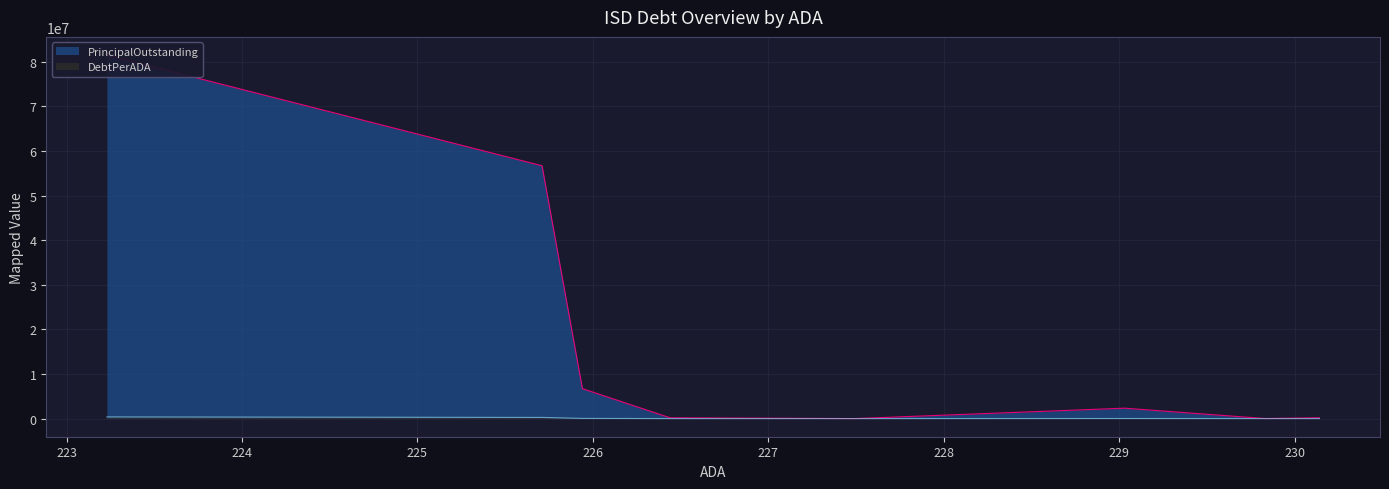

Count the number of categories in the chart.

9